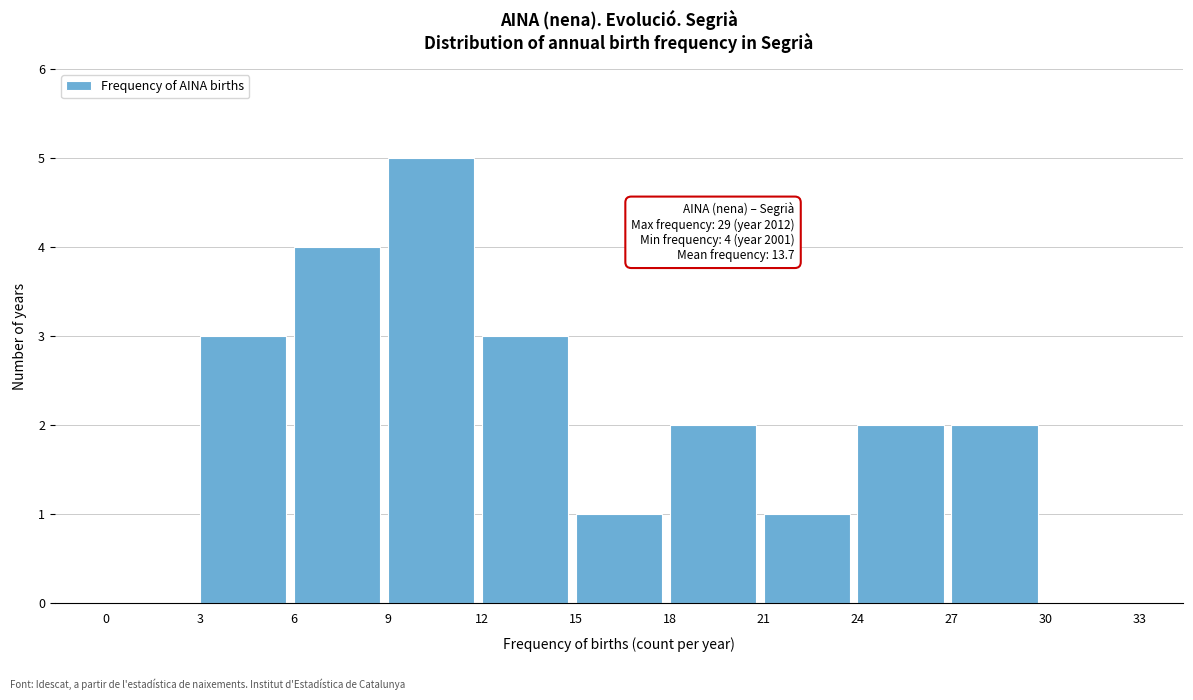

Which range on the x-axis has the tallest bar?

9 to 12